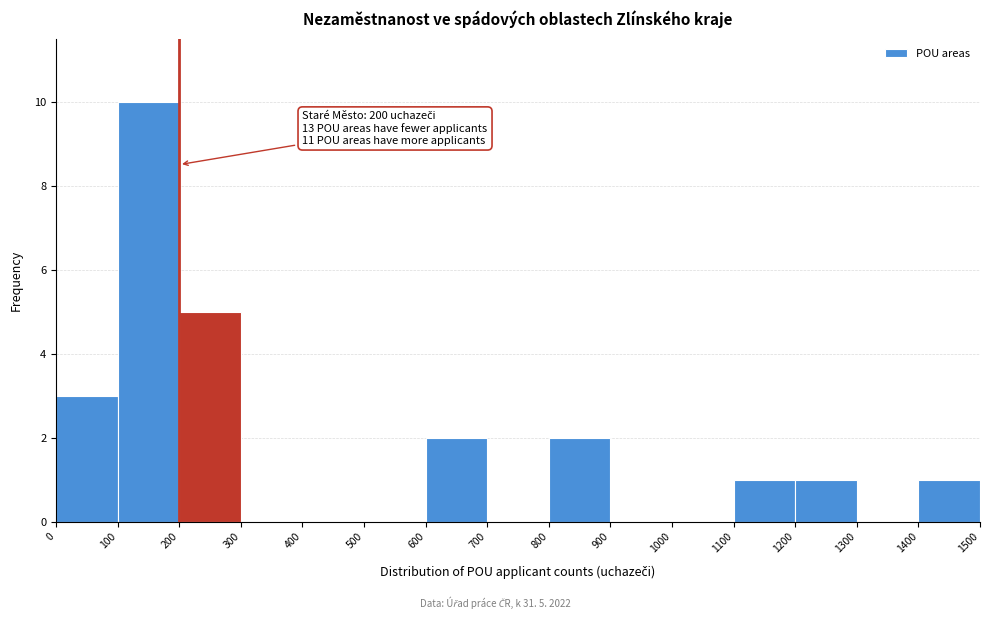

Over which range of the x-axis is the bar tallest?

100 to 200